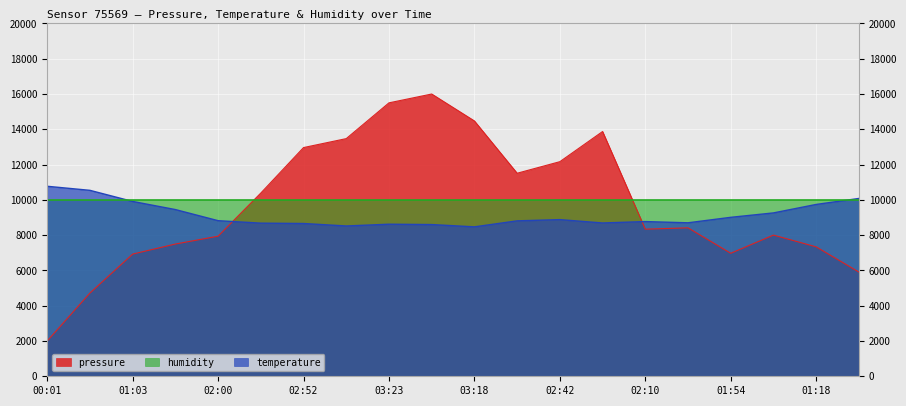

Where do pressure and temperature first cross each other?

02:00 and 02:26